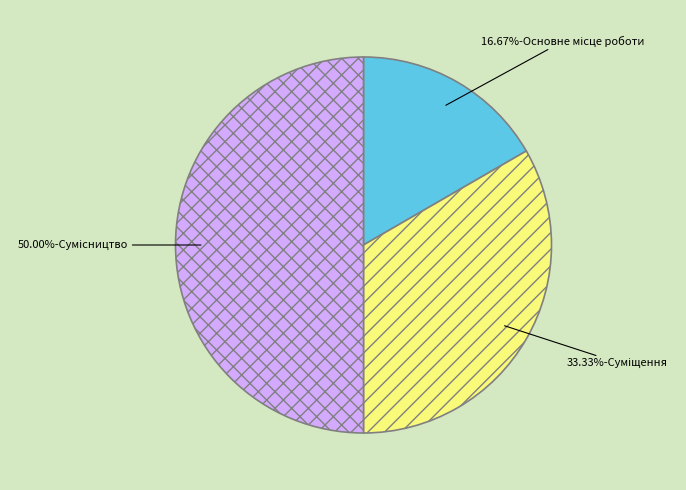

To the nearest percent, what is the average slice percentage?

33%